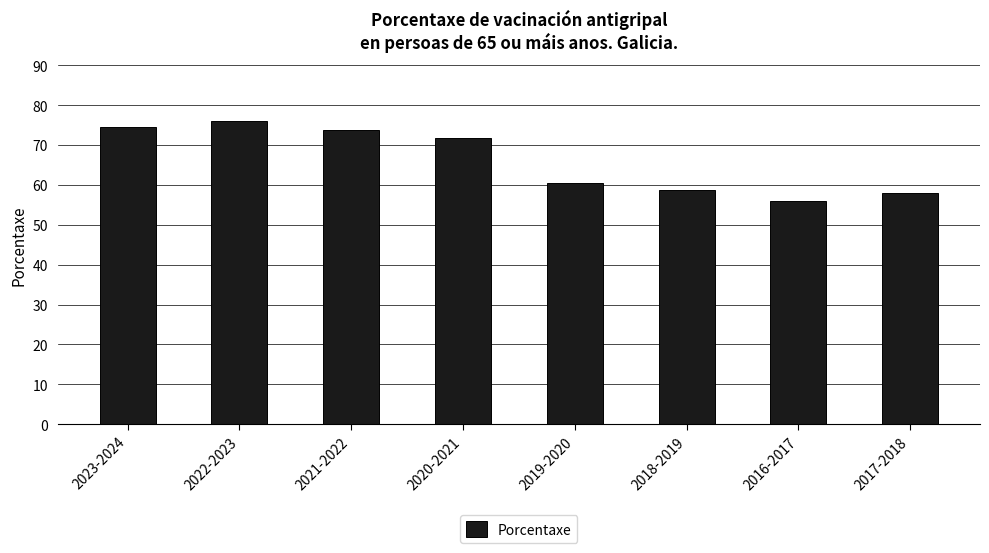

What position from the left is 2021-2022?

3